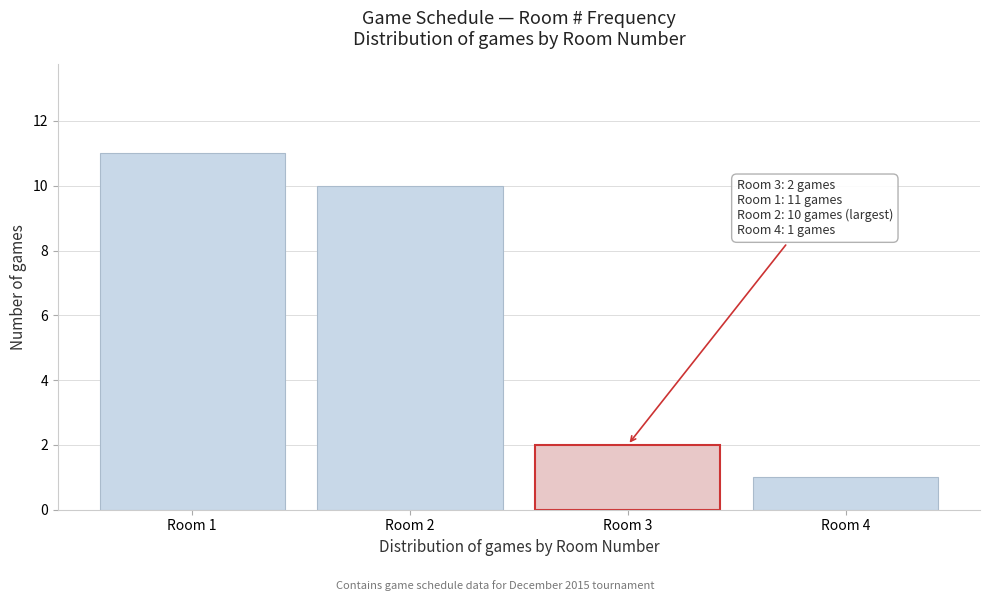

Reading left to right, extract all data points from this chart.

Room 1=11	Room 2=10	Room 3=2	Room 4=1